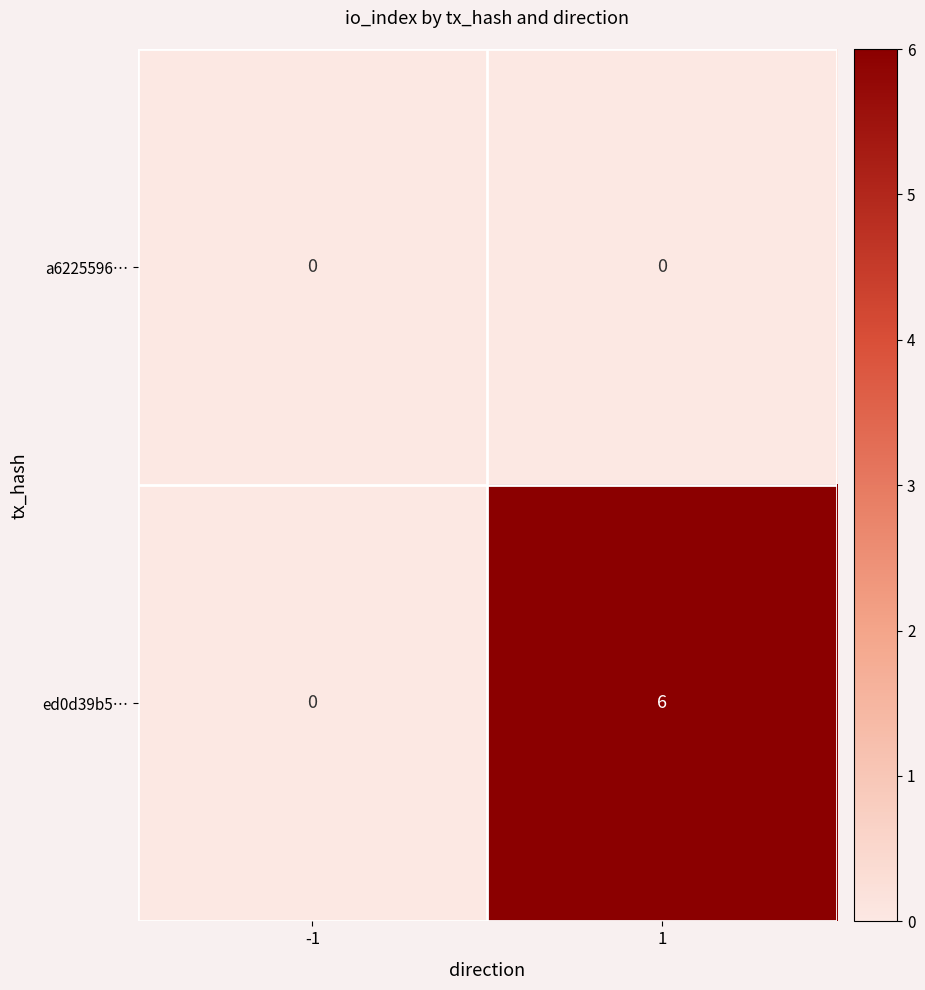

Which series has the widest spread of values?

ed0d39b5…